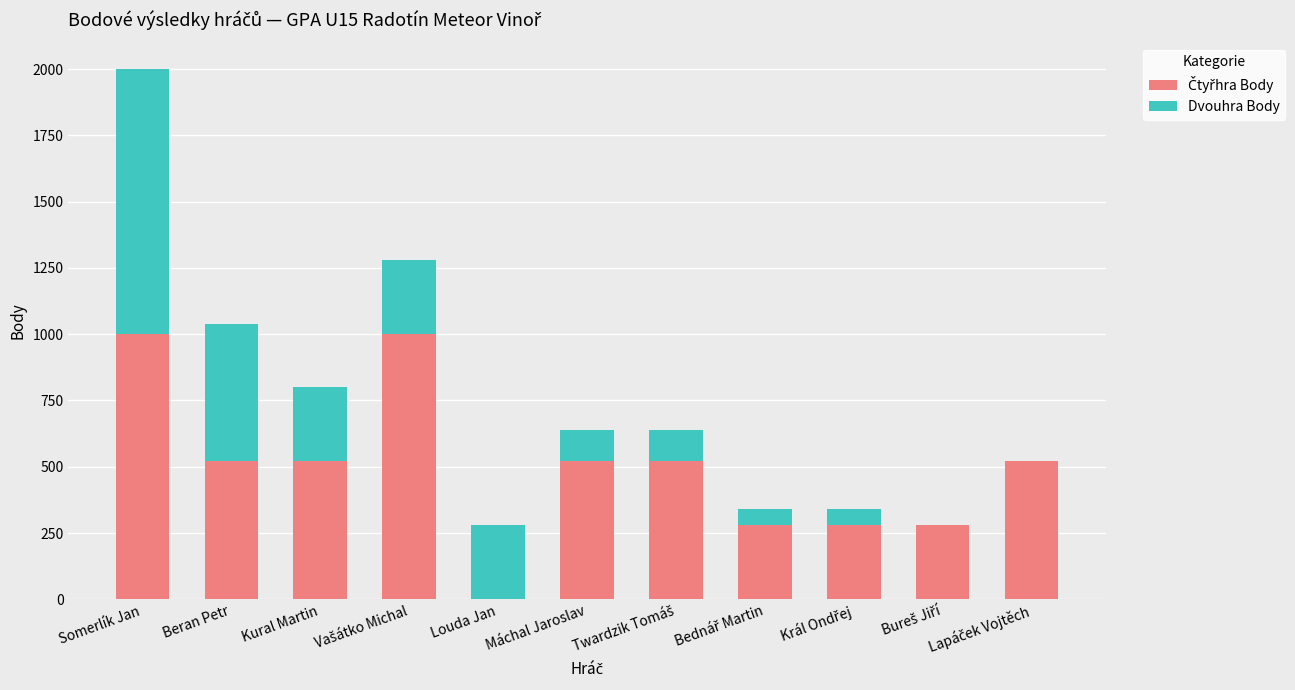

At which category is the sum across all series the highest?

Somerlík Jan